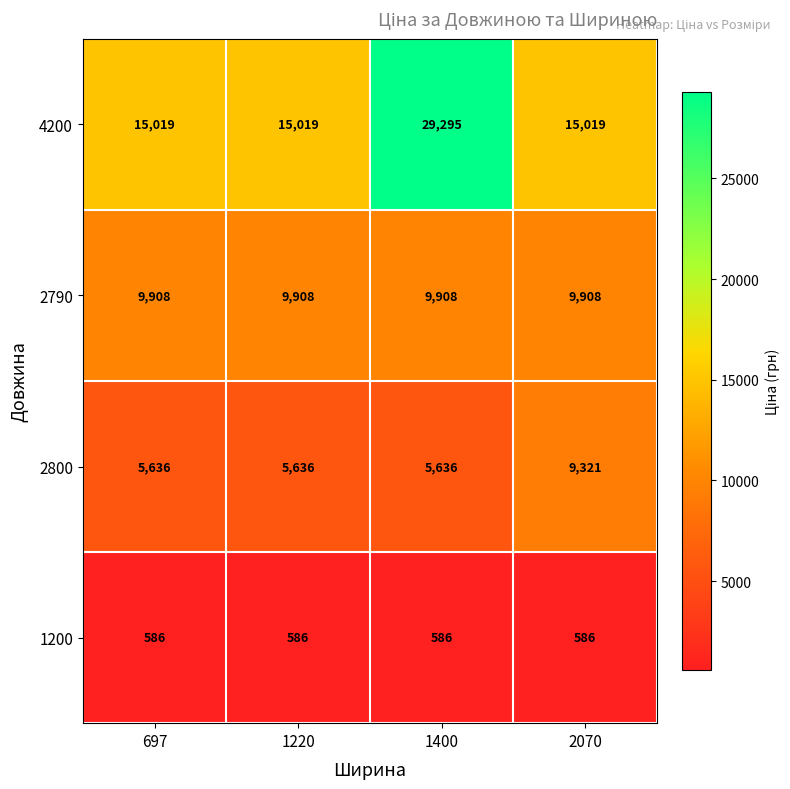

How many categories are shown in the chart?

4